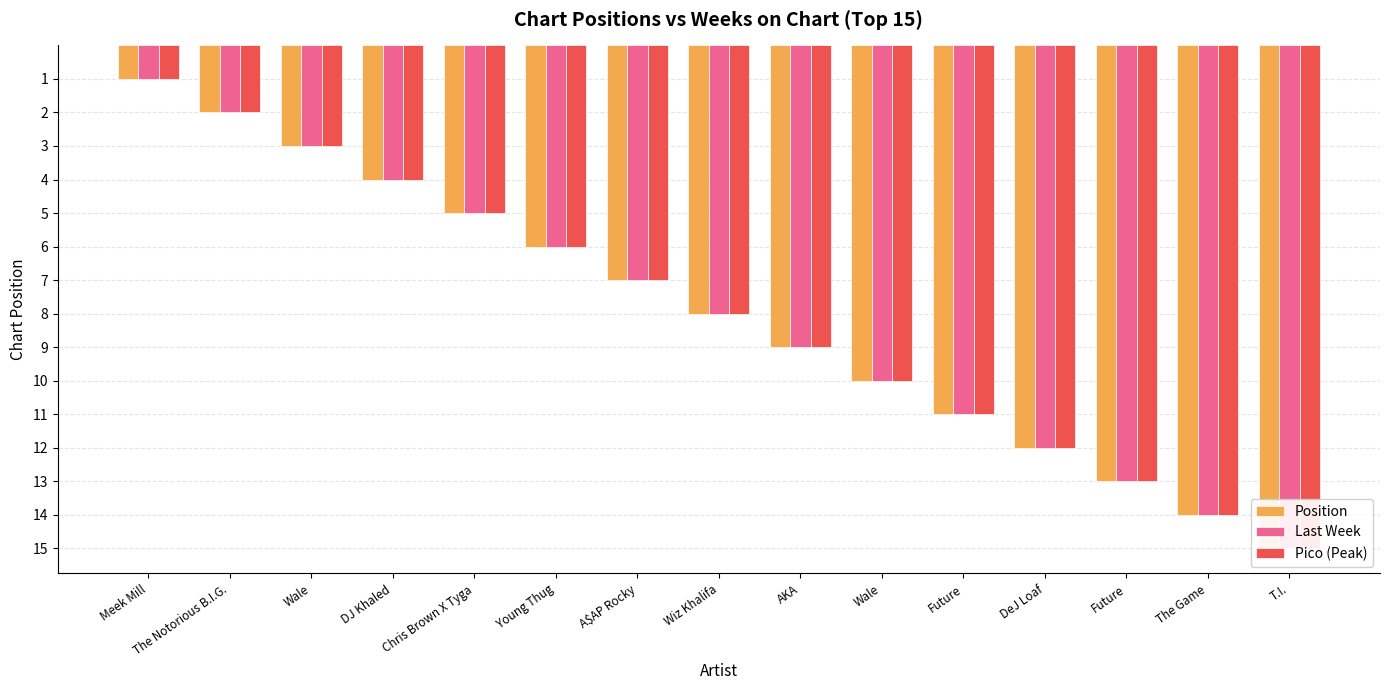

Reading left to right, what are all the values shown in this chart?

Position: 1	2	3	4	5	6	7	8	9	10	11	12	13	14	15
Last Week: 1	2	3	4	5	6	7	8	9	10	11	12	13	14	15
Pico (Peak): 1	2	3	4	5	6	7	8	9	10	11	12	13	14	15